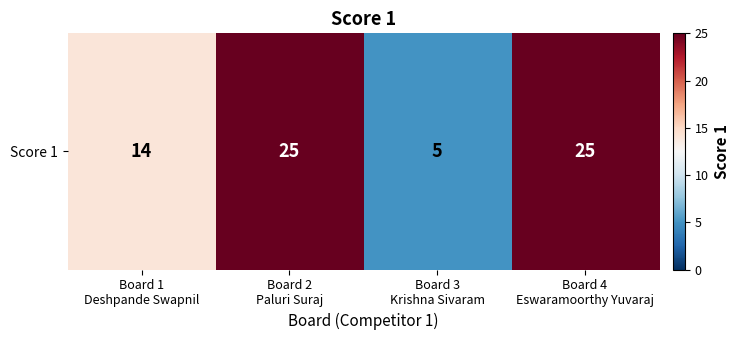

Which label corresponds to the smallest value in the chart?

Board 3
Krishna Sivaram